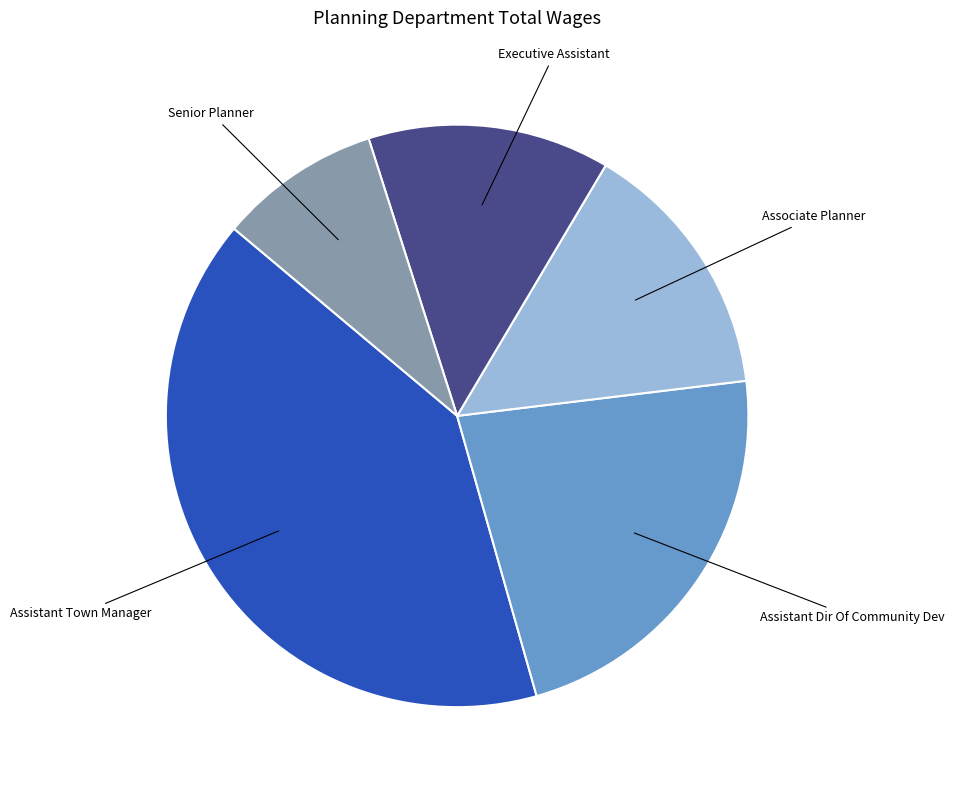

How many segments does this pie chart have?

5